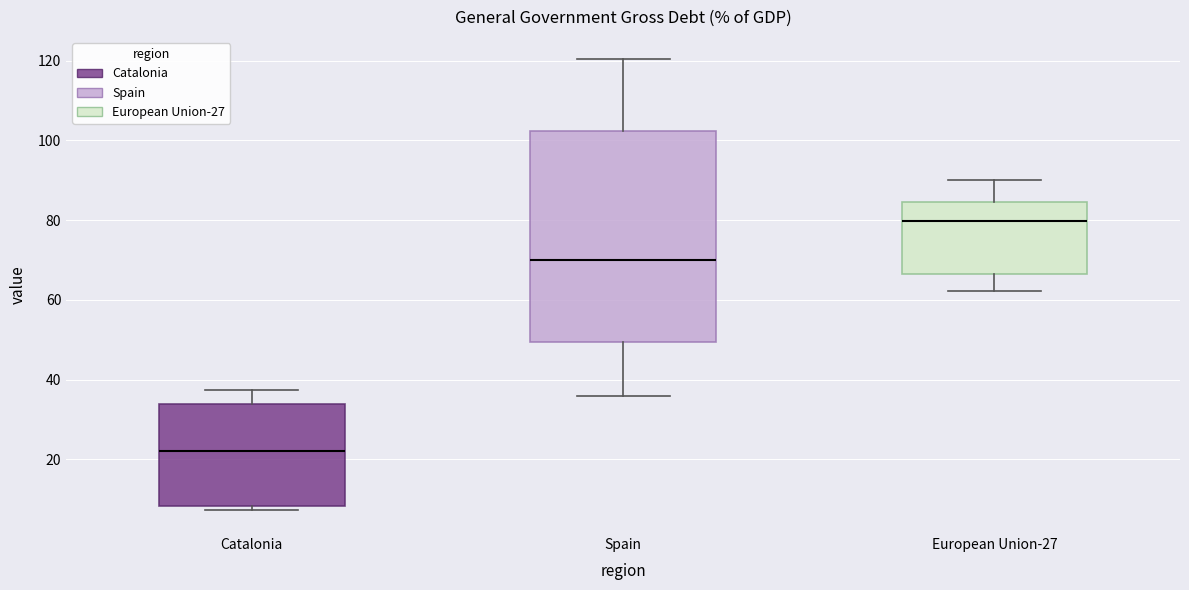

Which box is the tallest, from its lower edge to its upper edge?

Spain